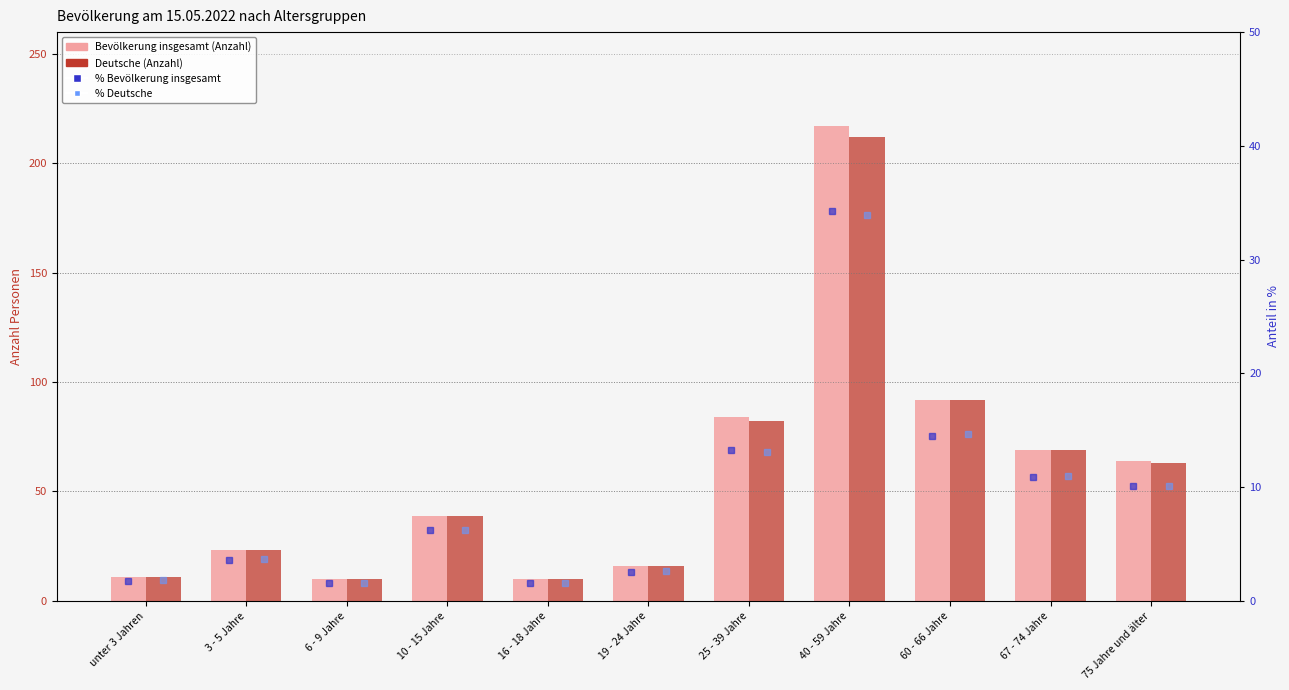

What position from the right is 67 - 74 Jahre?

2